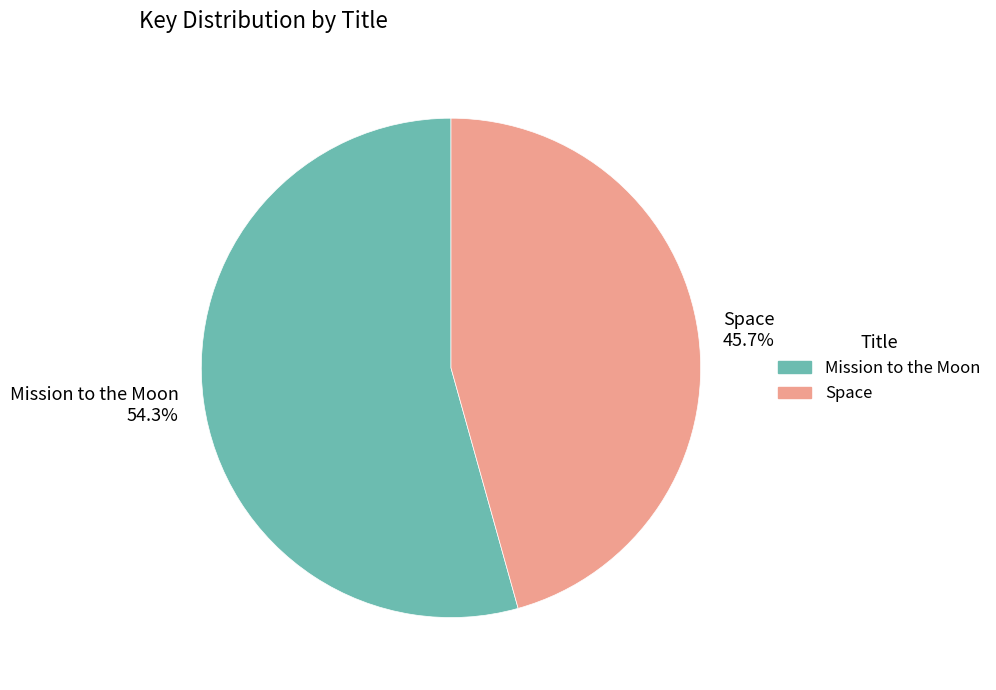

What portion of the pie excludes Space?

54.3%